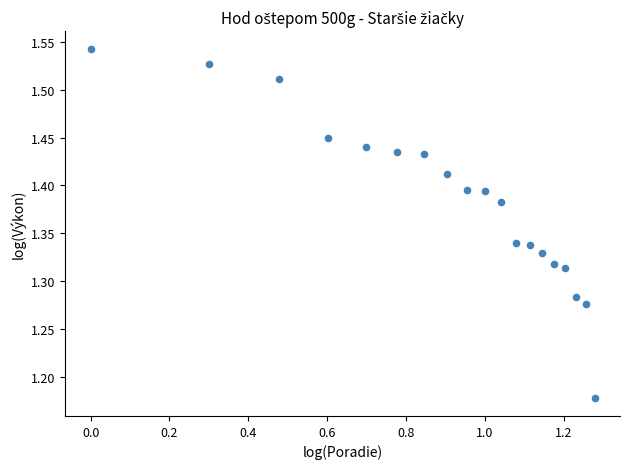

What is the range of Y values (max minus min)?

0.4